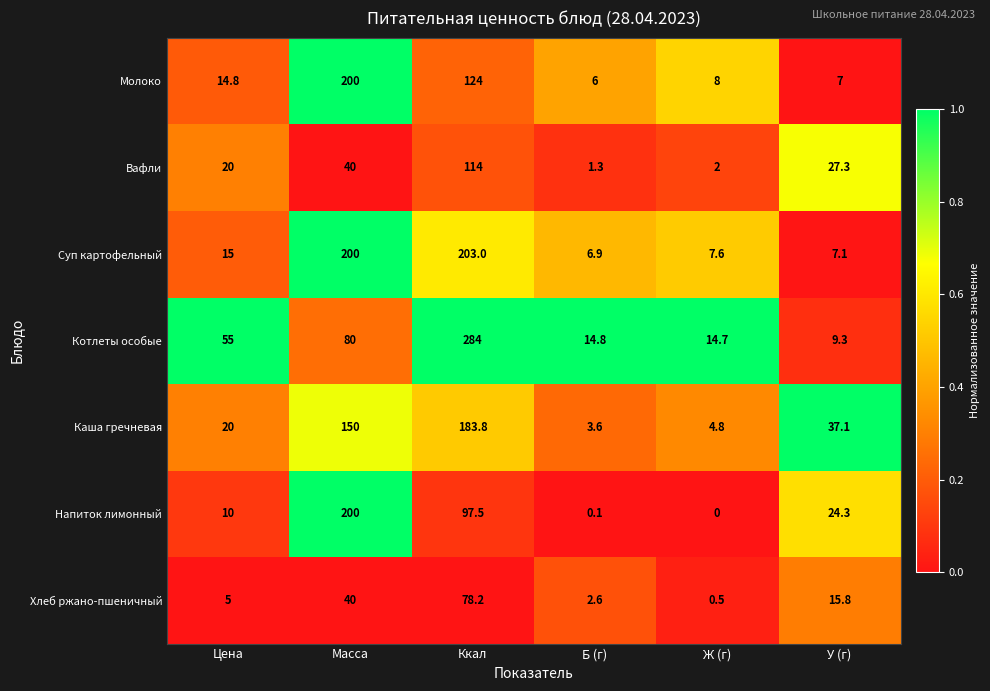

What is the sum of the Вафли values at Б (г) and Цена?

21.3